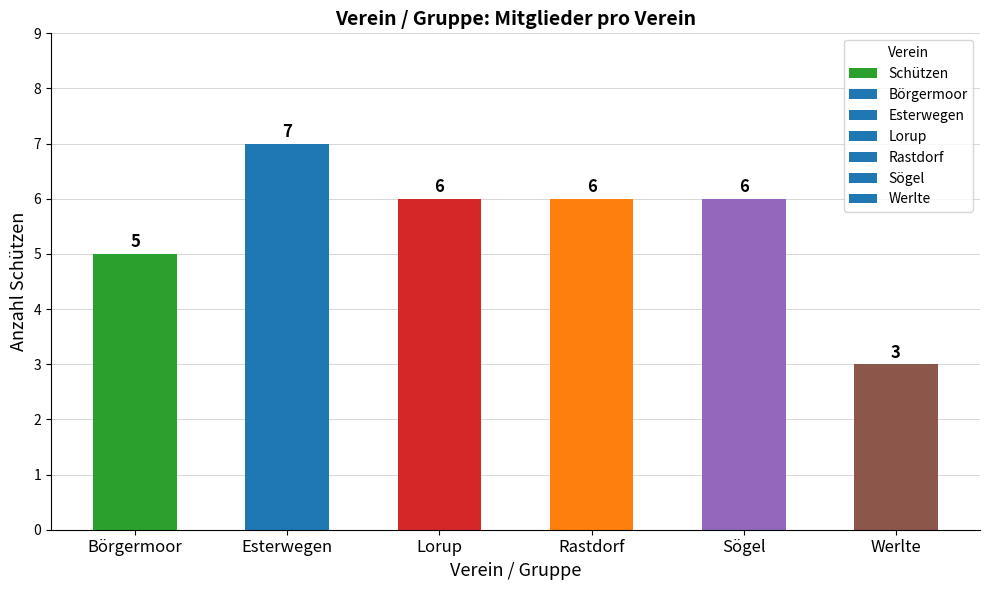

How many values are between 5 and 6?

4